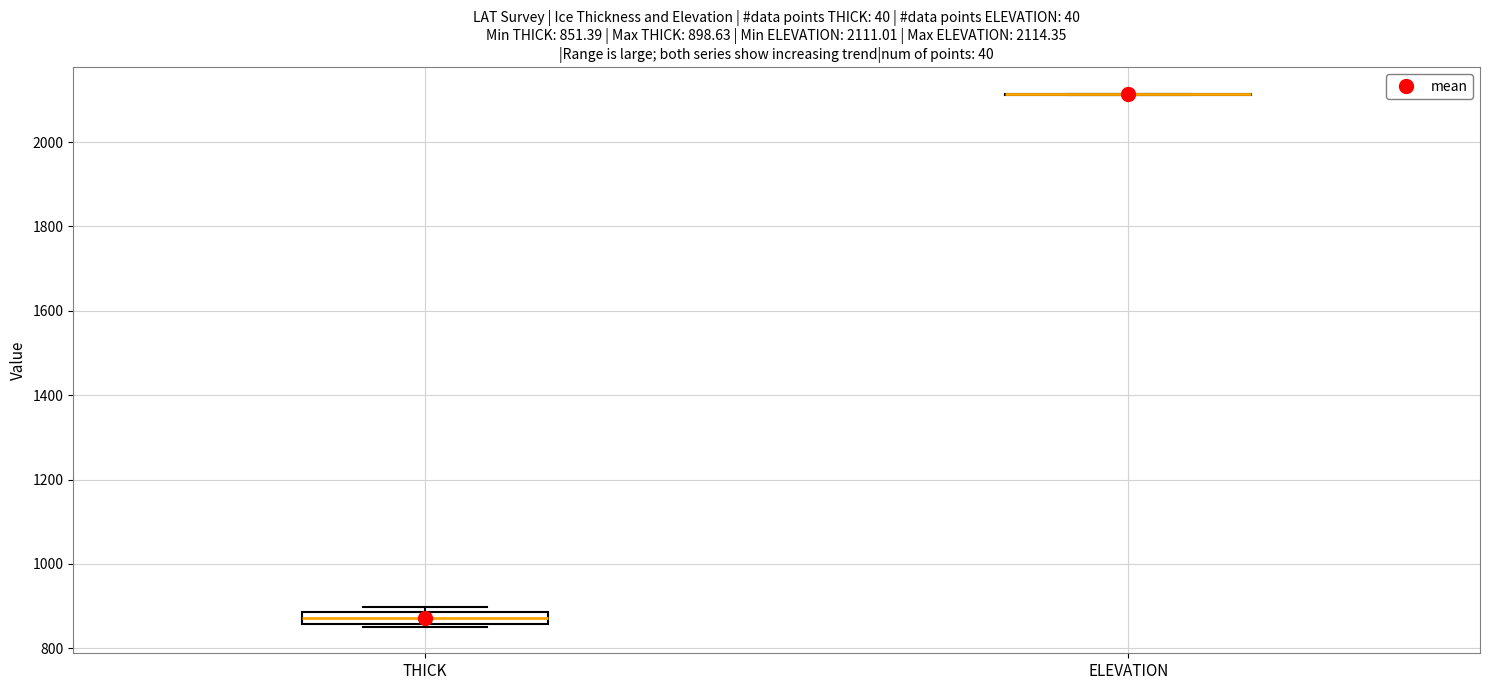

Comparing the boxes themselves (not the whiskers), which one is the tallest?

THICK